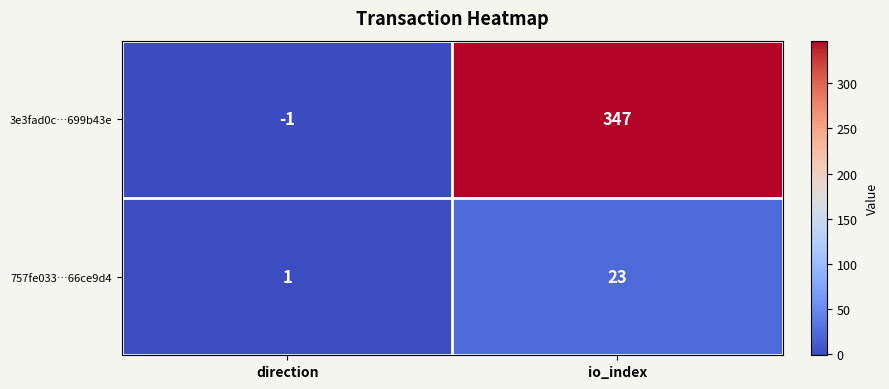

Which category has the highest value in the 757fe033…66ce9d4 series?

io_index